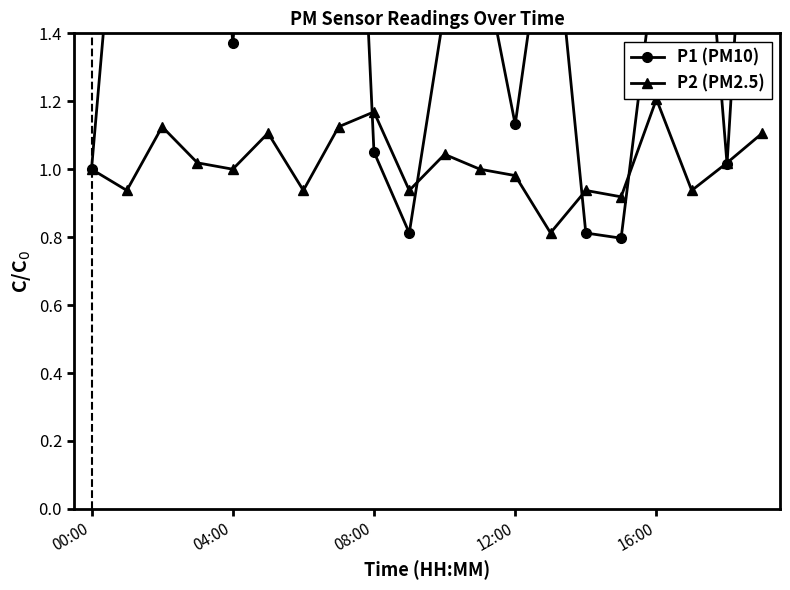

The value of P2 (PM2.5) at 04:00 is 0.2. True or false?

False